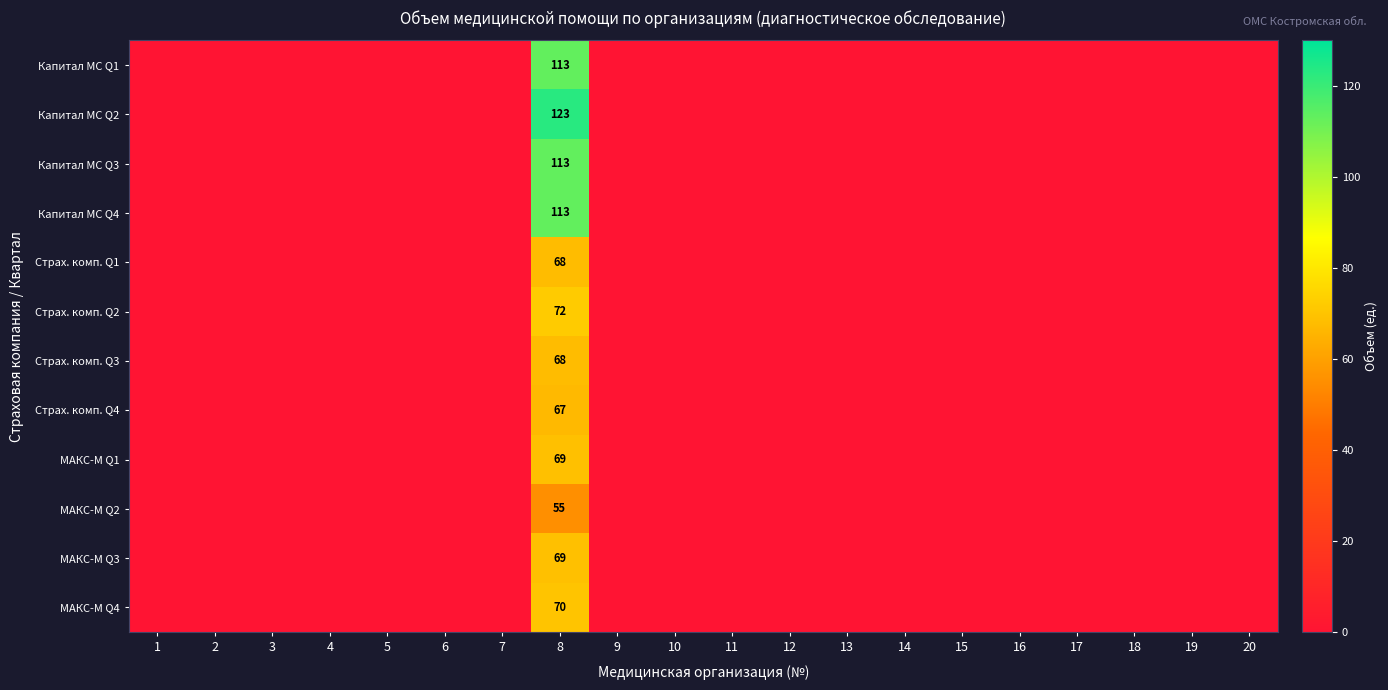

Between 20 and 9, which is larger?

20